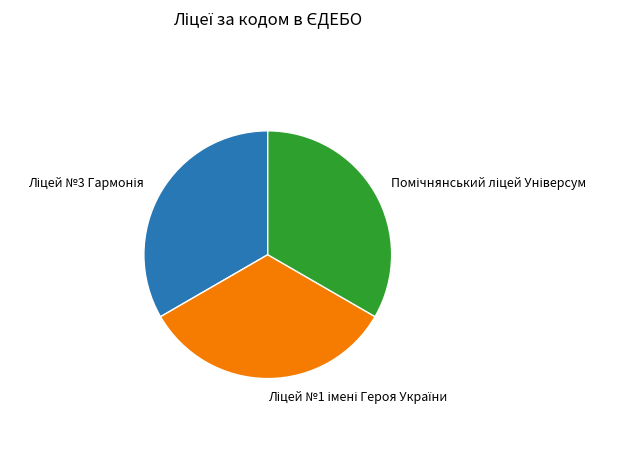

Is there any slice that represents more than half of the pie?

No